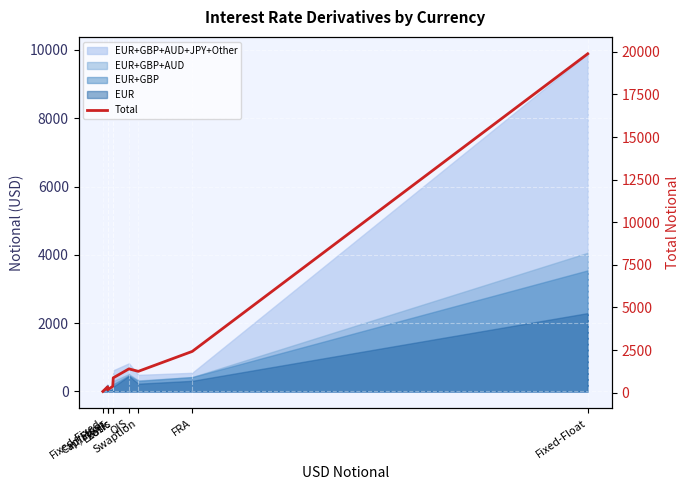

How many lines are shown in the chart?

1